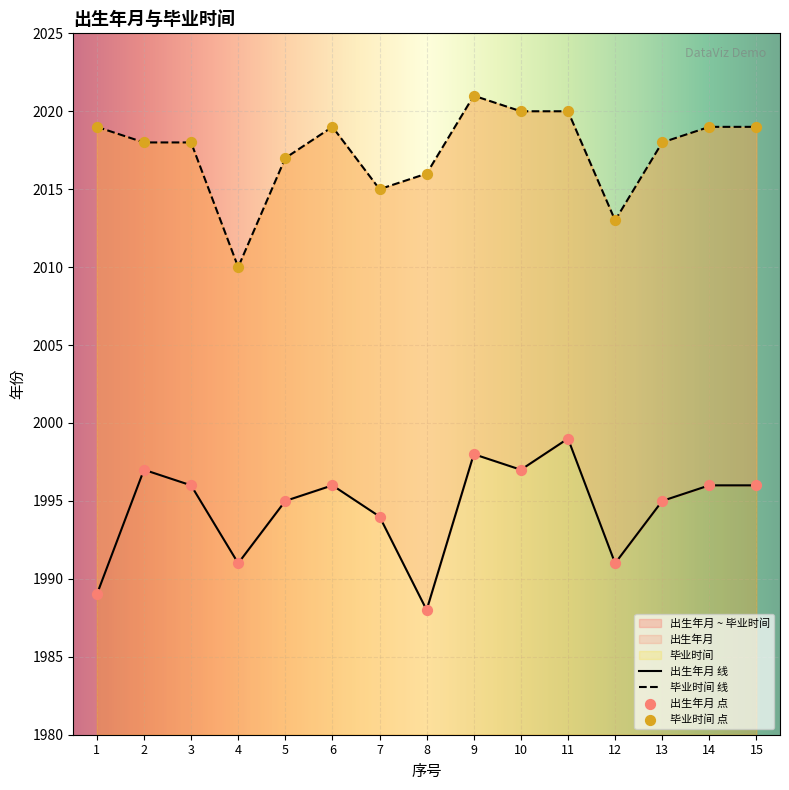

At how many categories does at least one series exceed 2013?

13